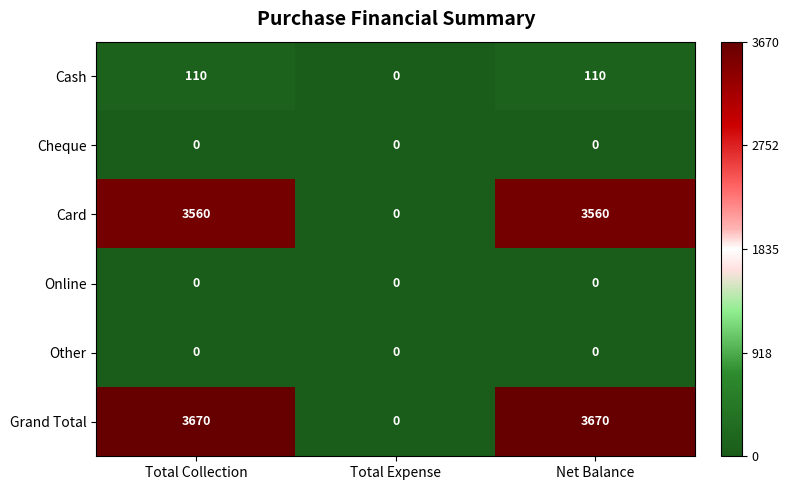

The value of Card at Total Collection is 3560. True or false?

True